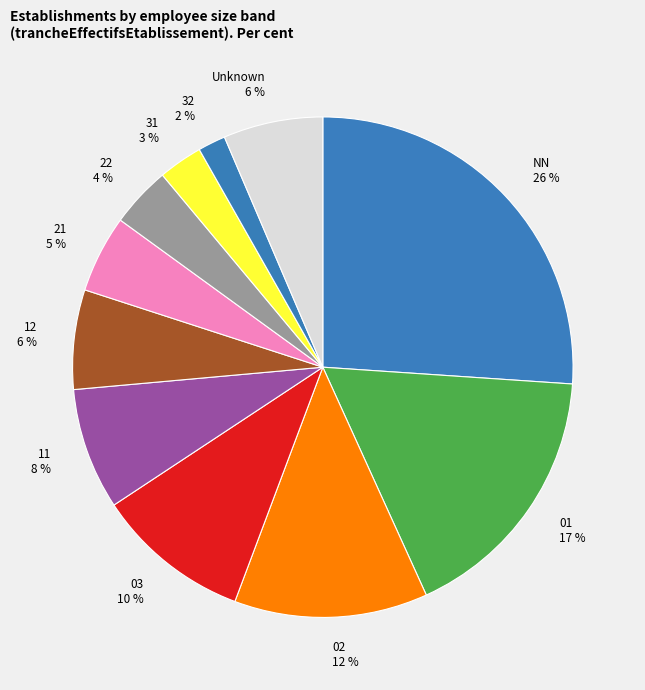

To the nearest percent, what percentage of the pie is 03 10 %?

10%